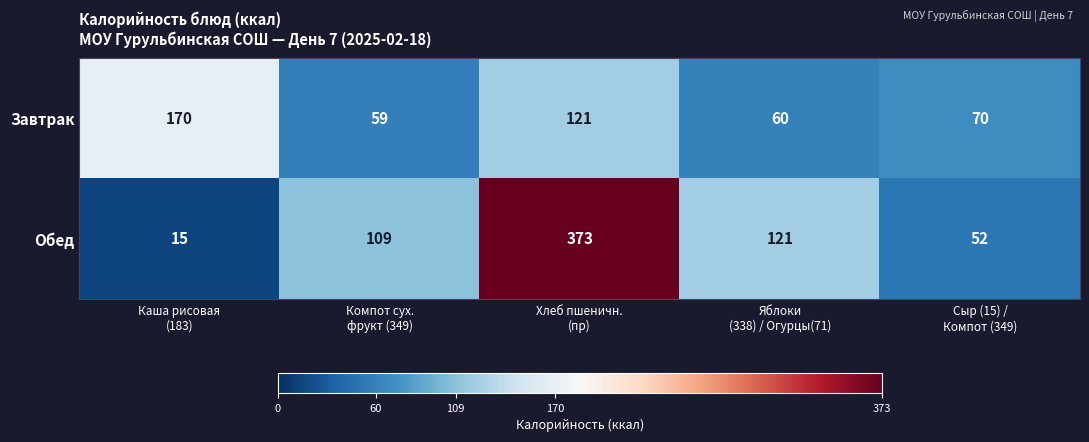

What is the sum of all Завтрак values?

480